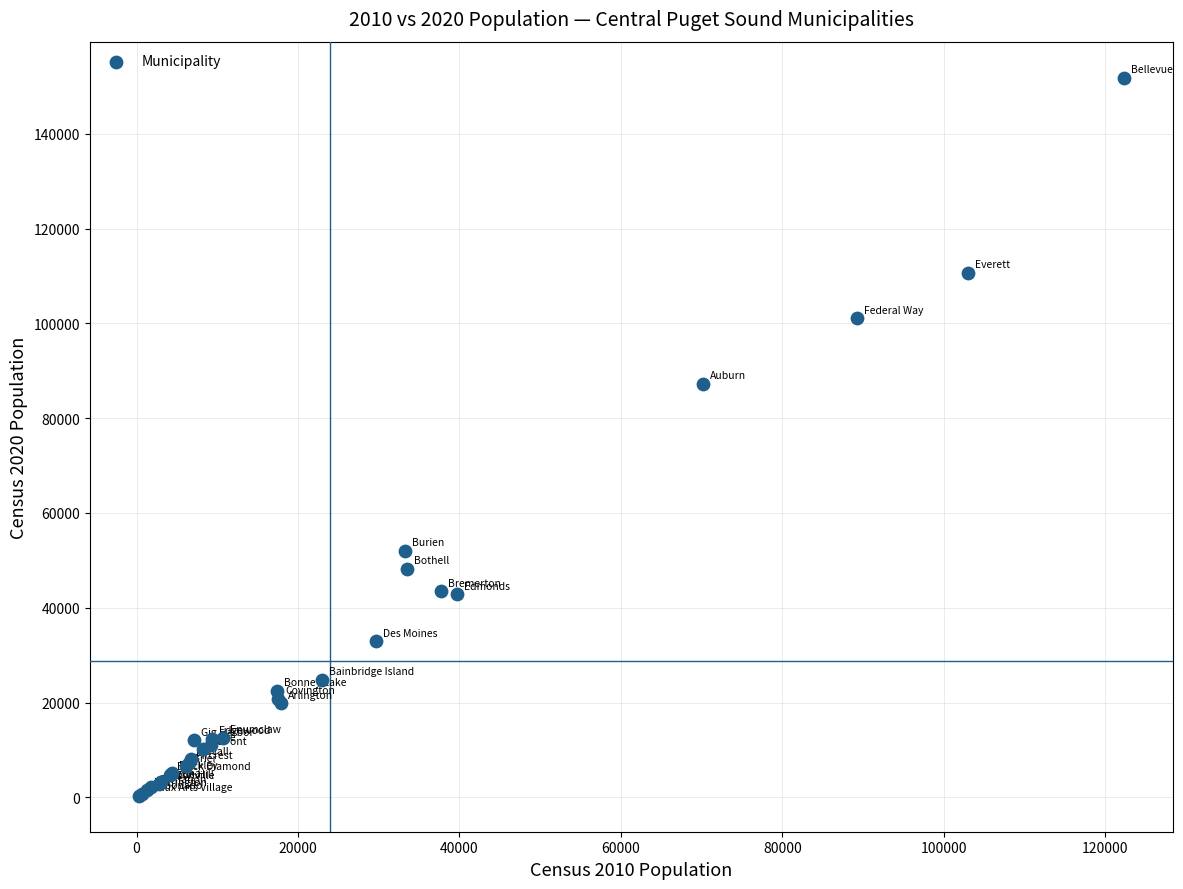

What Y value in the scatter plot is closest to 76085?

87256